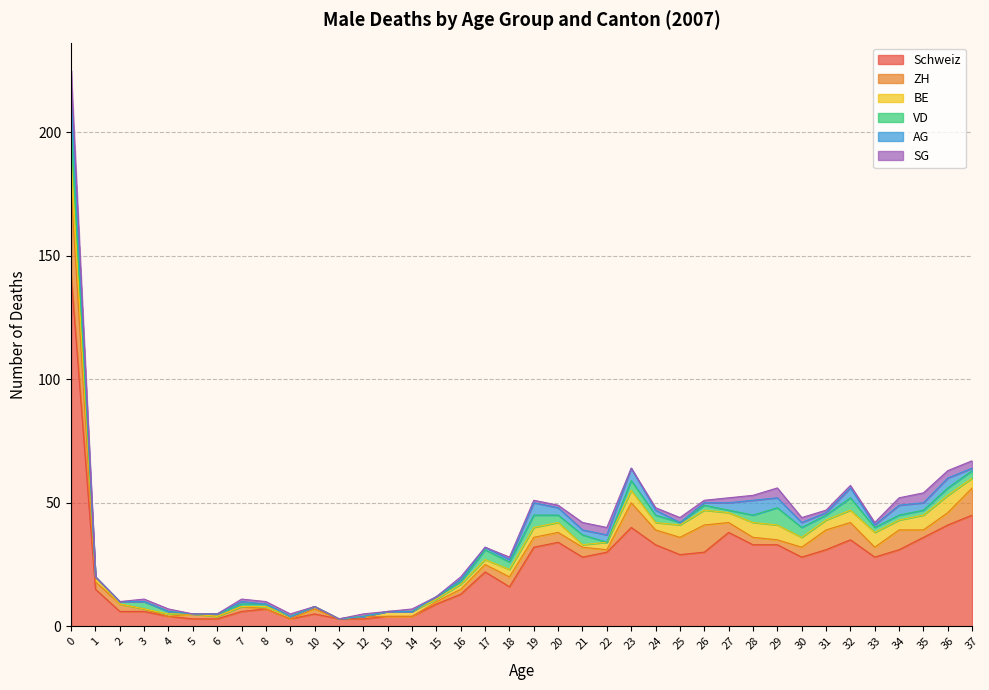

Rank the series at 34 from highest to lowest value.

Schweiz, ZH, BE, AG, SG, VD